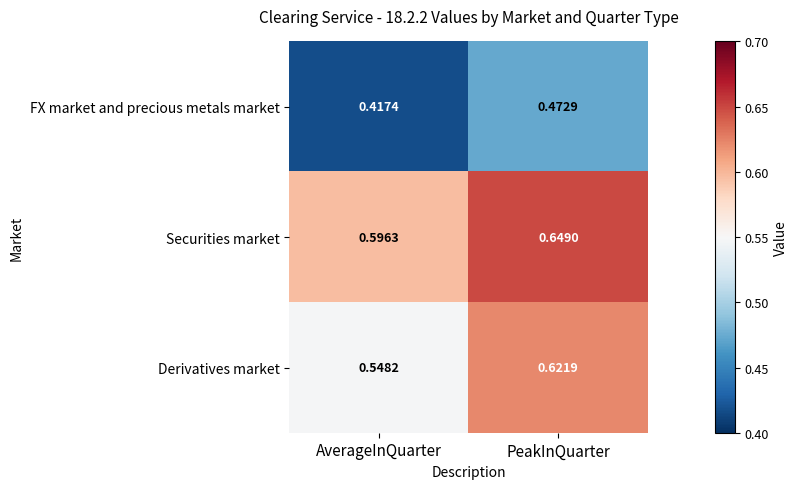

Where is Derivatives market nearest to the value 0?

AverageInQuarter